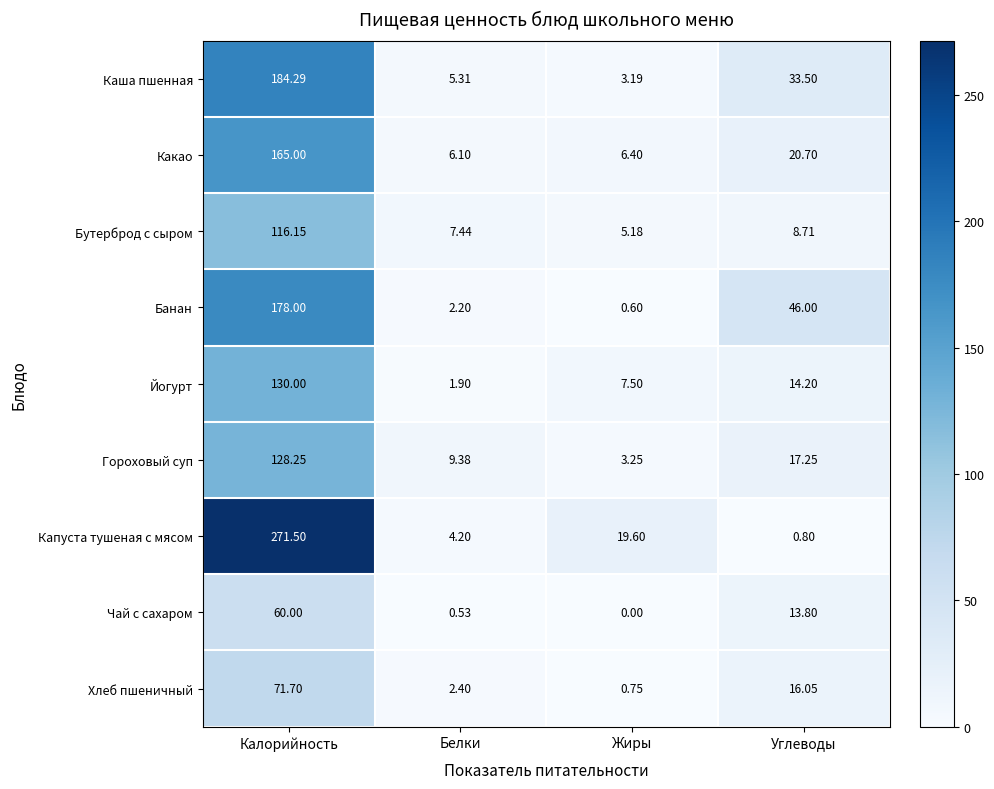

Is the value of Какао at Белки greater than the value of Бутерброд с сыром at Белки?

No